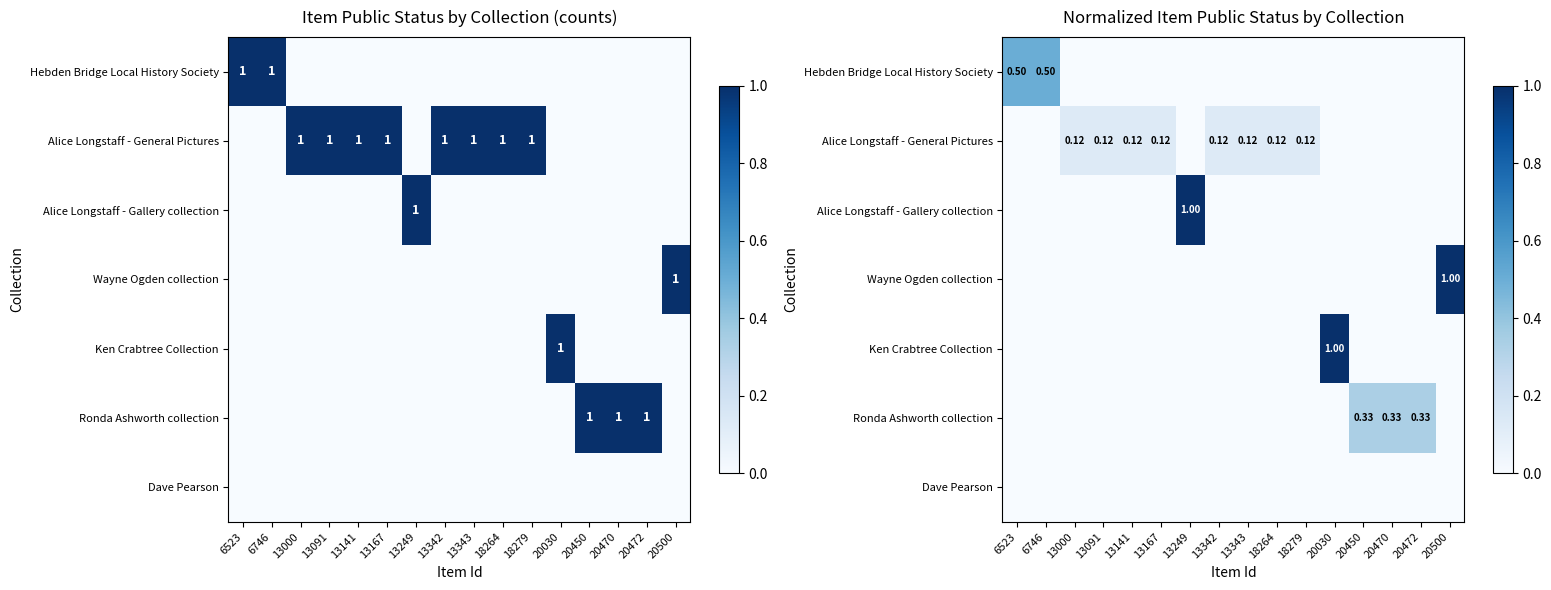

Between 20470 and 6523, which is larger?

6523